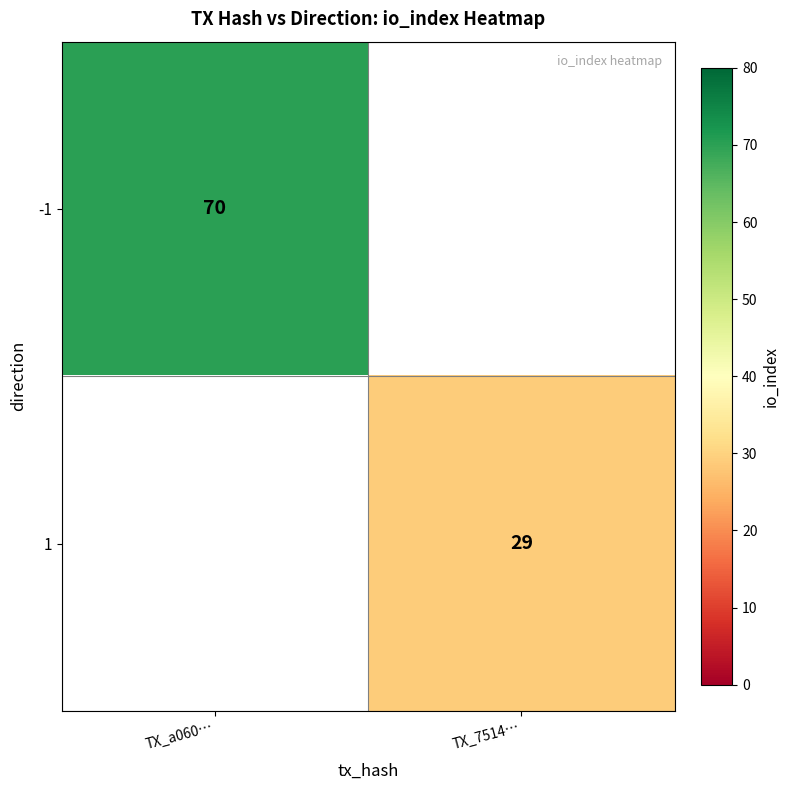

Is the value of 1 at TX_7514… greater than the value of -1 at TX_a060…?

No